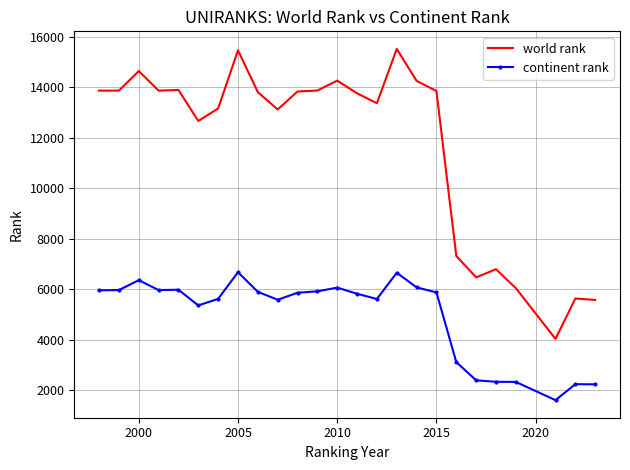

How many values in the continent rank series are below 5866?

12